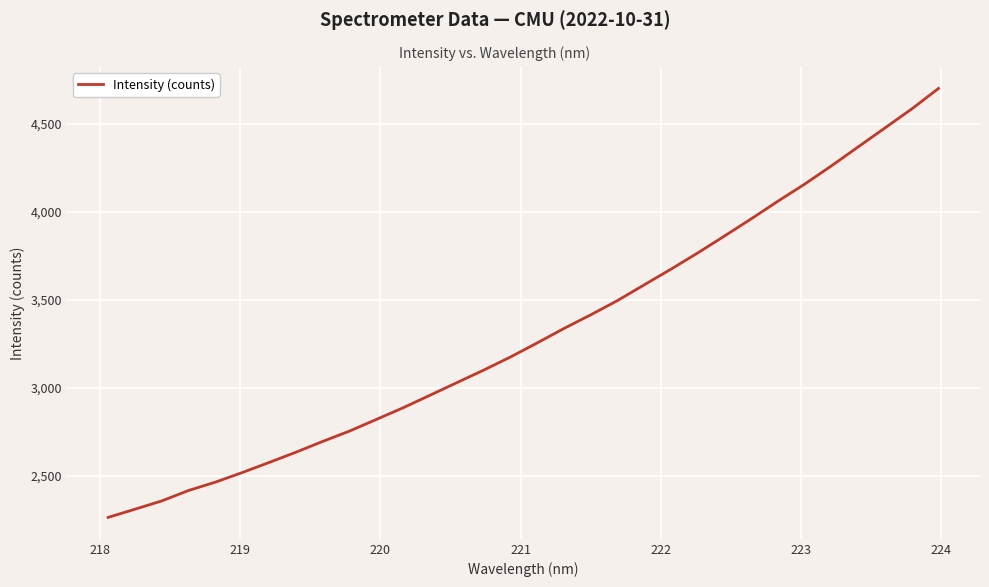

What is the difference between the maximum and minimum values?

2437.9